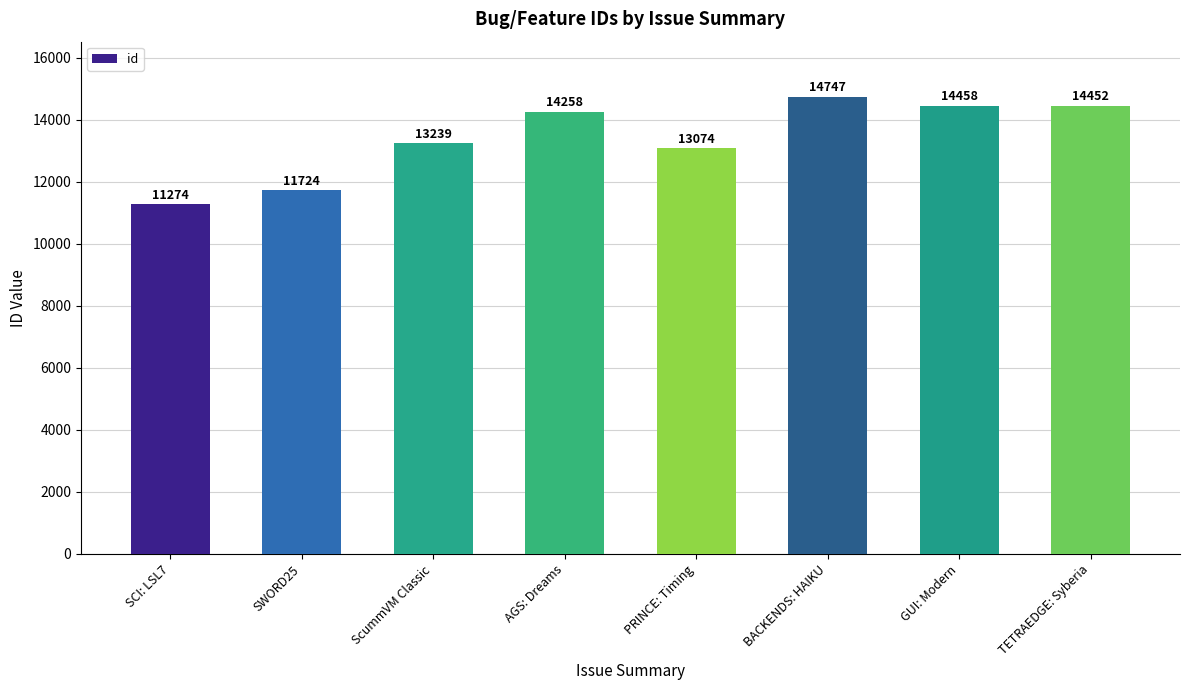

True or false: the data shows 8601 at PRINCE: Timing.

False